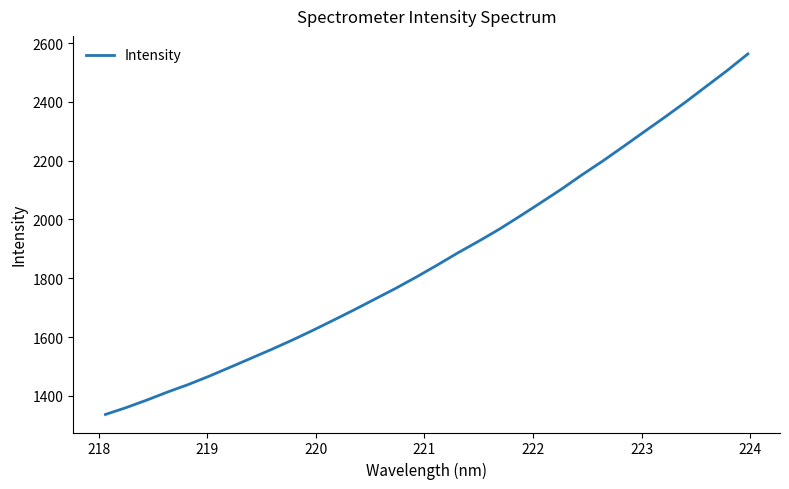

Reading left to right, what are all the values shown in this chart?

1336.8	1360.2	1385.9	1413.3	1438.8	1467.1	1497.0	1527.4	1557.9	1589.5	1622.9	1657.7	1692.9	1729.4	1765.9	1804.6	1844.9	1886.6	1926.0	1967.1	2011.5	2057.1	2103.3	2152.3	2199.2	2248.6	2298.8	2348.5	2399.8	2453.2	2506.5	2563.0